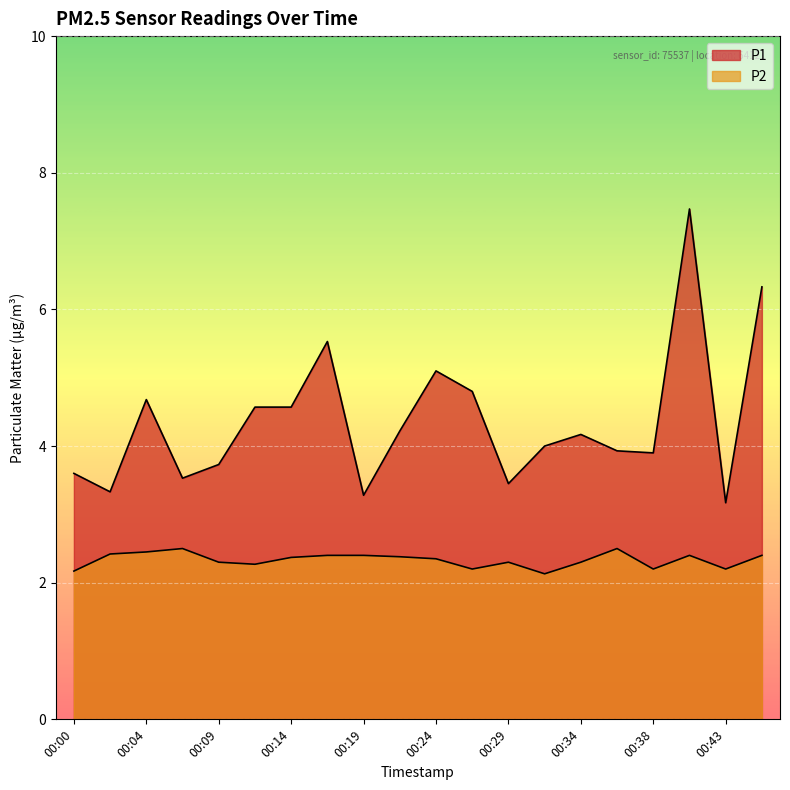

How many lines are shown in the chart?

2